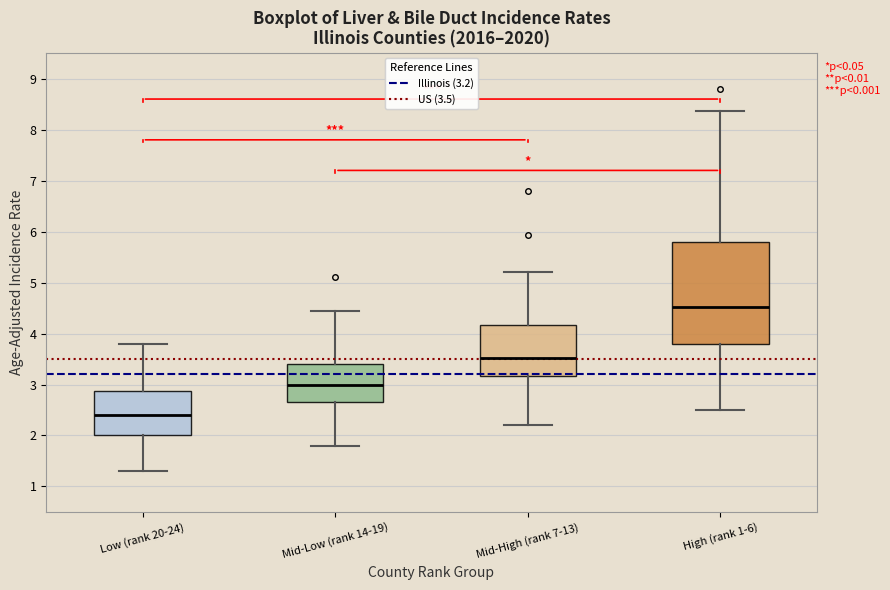

Reading left to right, transcribe this box plot: for each box, give where its median line is, the range the box spans, and where its two whiskers end, as read against the y-axis. The values are not printed on the chart, so give them approximately, as read against the axis.

Low (rank 20-24): median 2.4, box 2.0 to 2.9, whiskers 1.3 to 3.8
Mid-Low (rank 14-19): median 3.0, box 2.7 to 3.4, whiskers 1.8 to 4.4
Mid-High (rank 7-13): median 3.5, box 3.2 to 4.2, whiskers 2.2 to 5.2
High (rank 1-6): median 4.5, box 3.8 to 5.8, whiskers 2.5 to 8.4